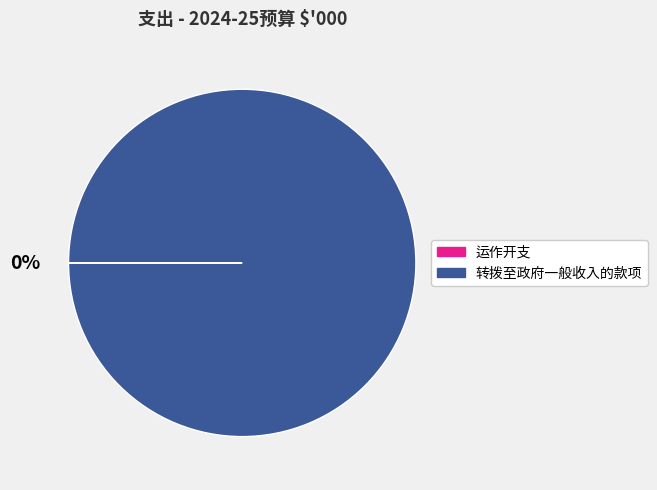

To the nearest percent, what is the average slice percentage?

50%